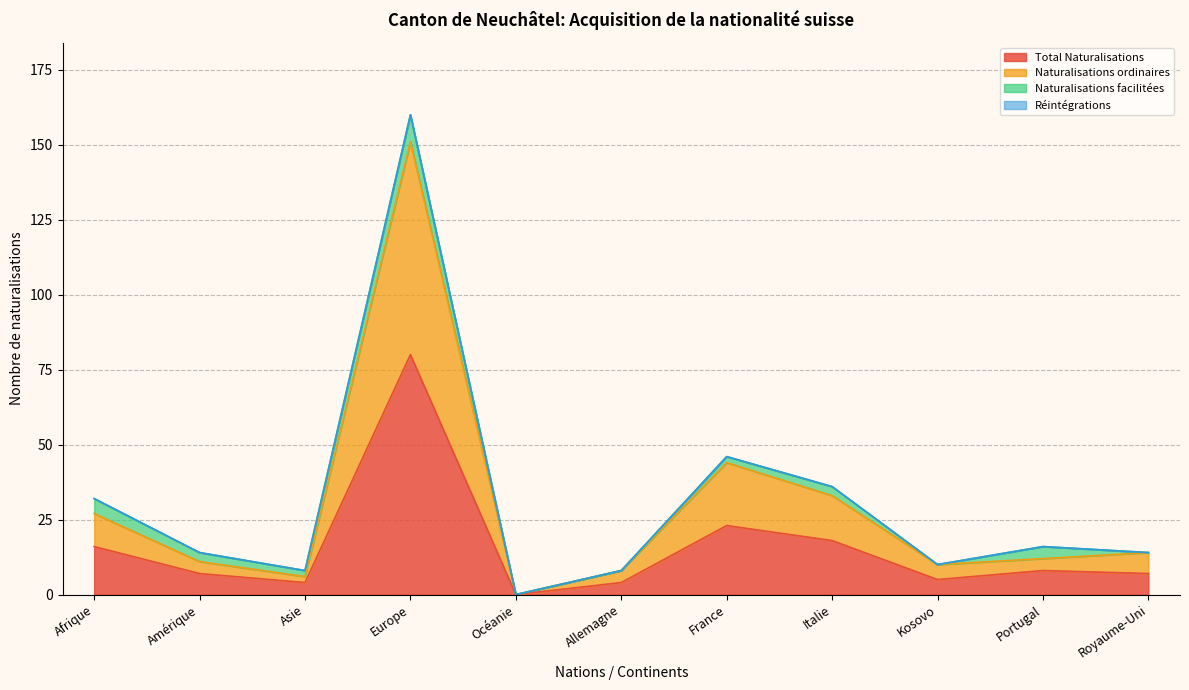

What is the approximate value of Total Naturalisations at Europe?

80